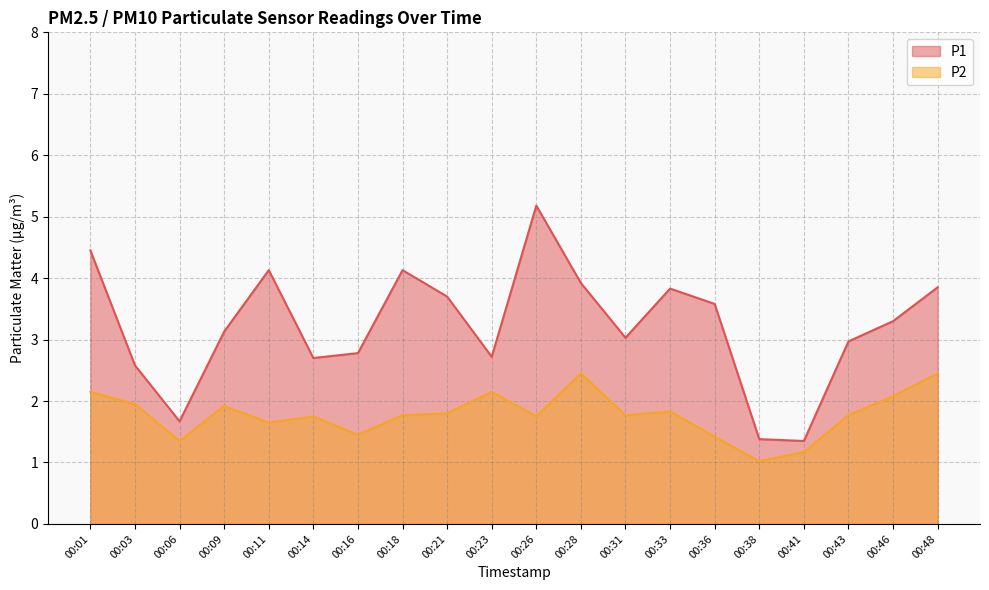

Is it true that P1 equals 3.9 at 00:48?

True